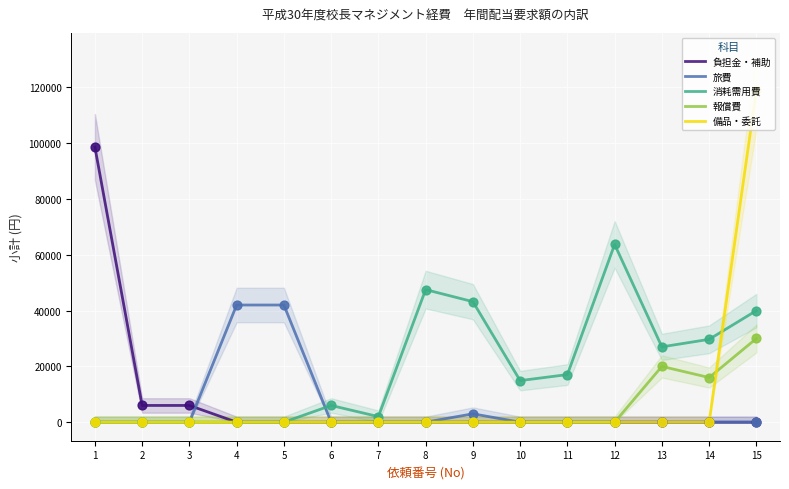

Which series has the largest total across all categories?

消耗需用費